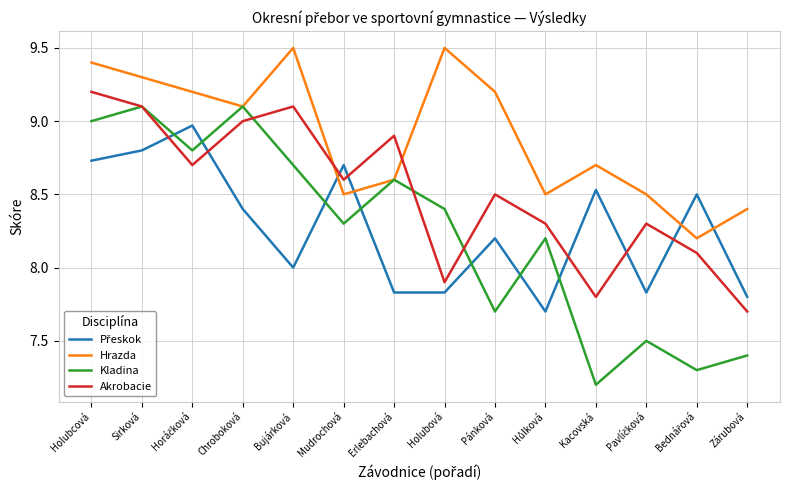

Is it true that Hrazda equals 4.2 at Kacovská?

False